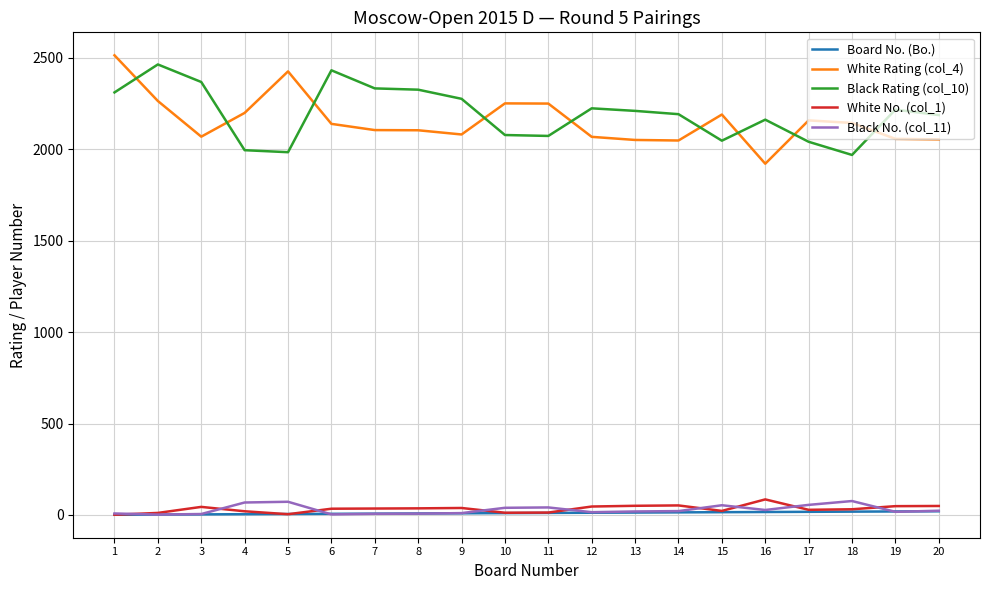

How many series are shown in this chart?

5